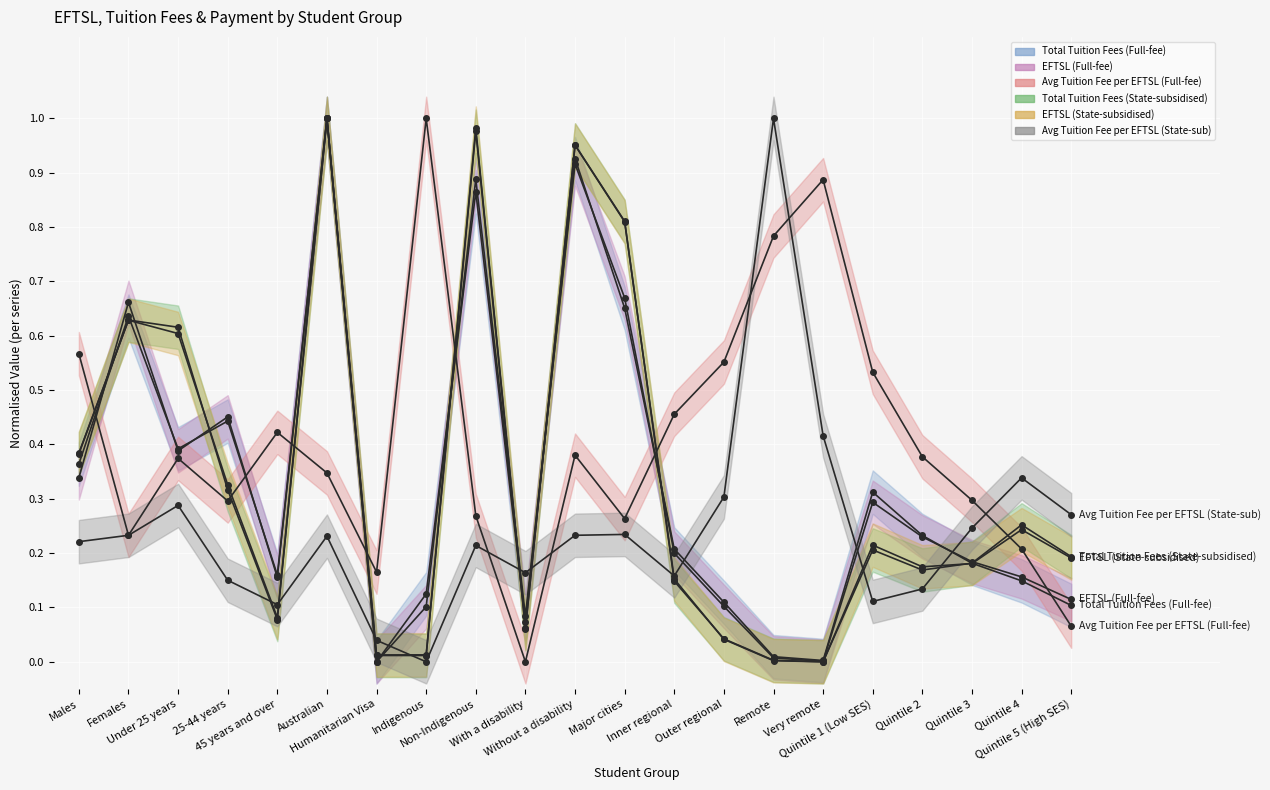

What position from the left is Quintile 3?

19